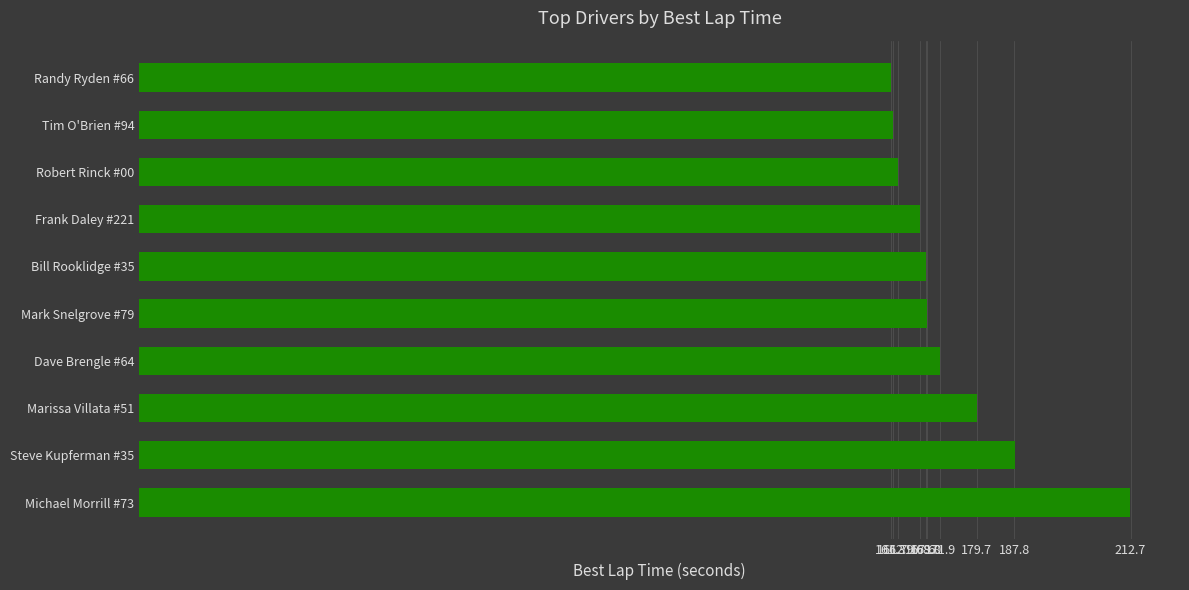

How many categories are shown in the chart?

10